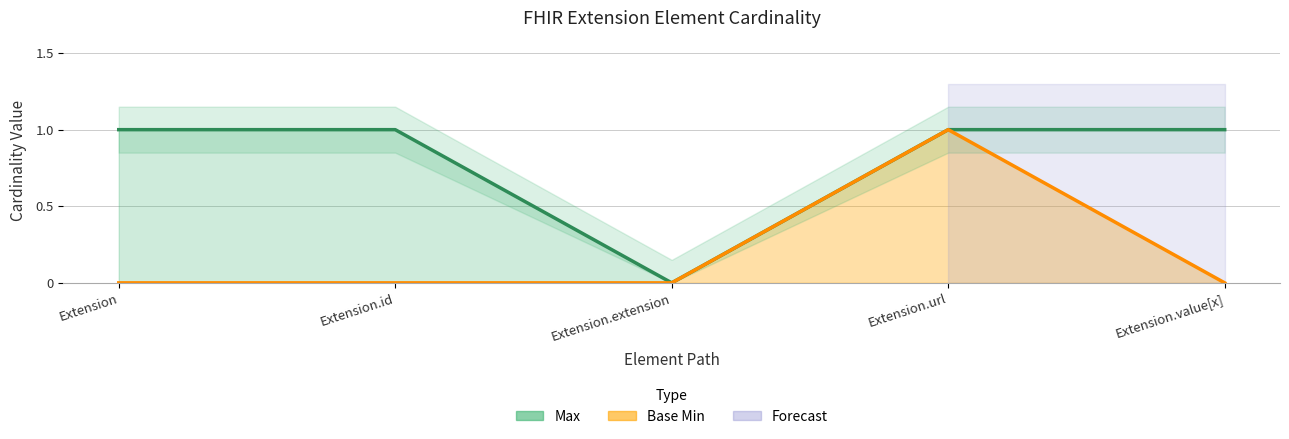

At which category is the sum across all series the highest?

Extension.url